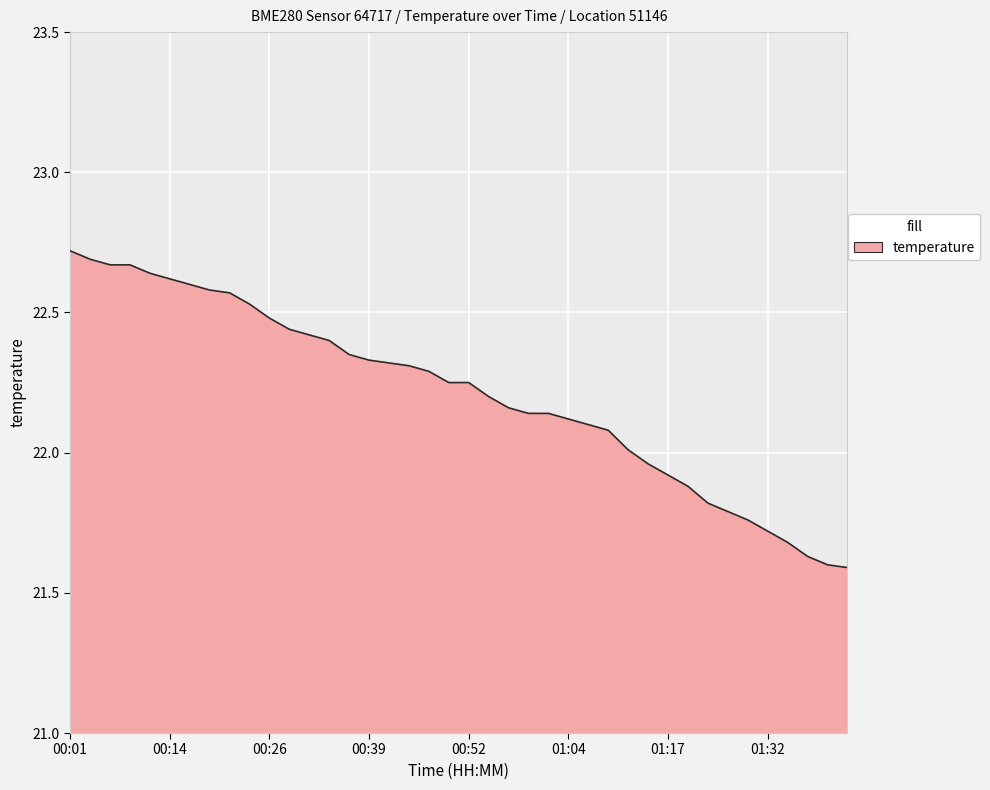

What is the difference between the maximum and minimum values?

1.1